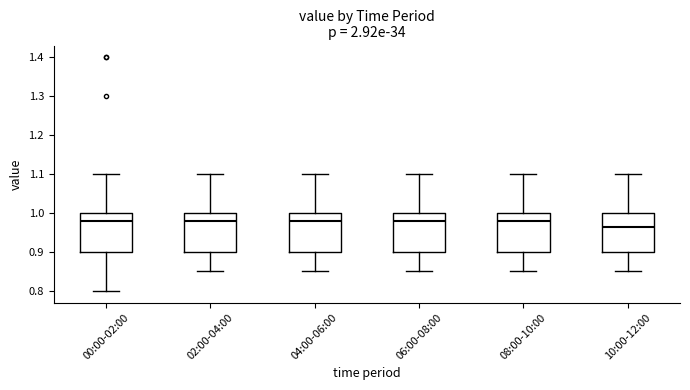

Reading left to right, transcribe this box plot: for each box, give where its median line is, the range the box spans, and where its two whiskers end, as read against the y-axis. The values are not printed on the chart, so give them approximately, as read against the axis.

00:00-02:00: median 0.98, box 0.90 to 1.00, whiskers 0.80 to 1.10
02:00-04:00: median 0.98, box 0.90 to 1.00, whiskers 0.85 to 1.10
04:00-06:00: median 0.98, box 0.90 to 1.00, whiskers 0.85 to 1.10
06:00-08:00: median 0.98, box 0.90 to 1.00, whiskers 0.85 to 1.10
08:00-10:00: median 0.98, box 0.90 to 1.00, whiskers 0.85 to 1.10
10:00-12:00: median 0.97, box 0.90 to 1.00, whiskers 0.85 to 1.10